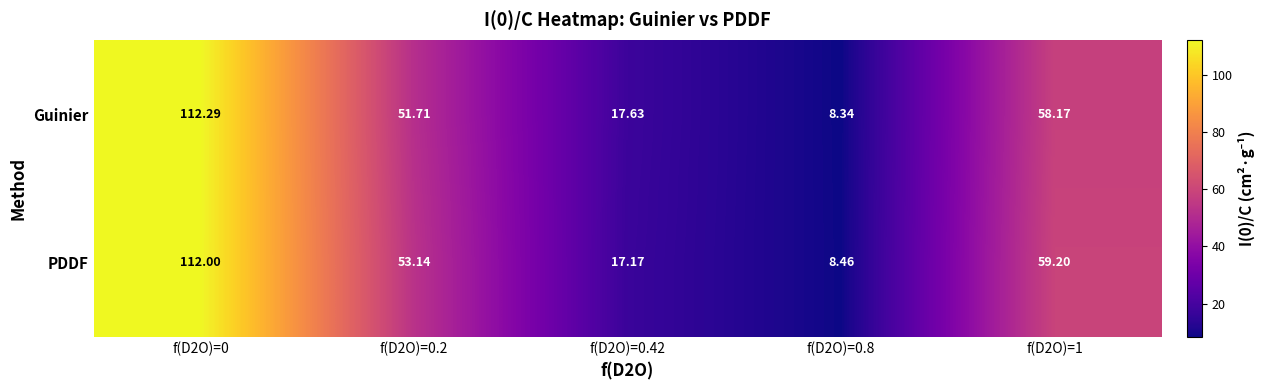

Which series has the largest total across all categories?

PDDF